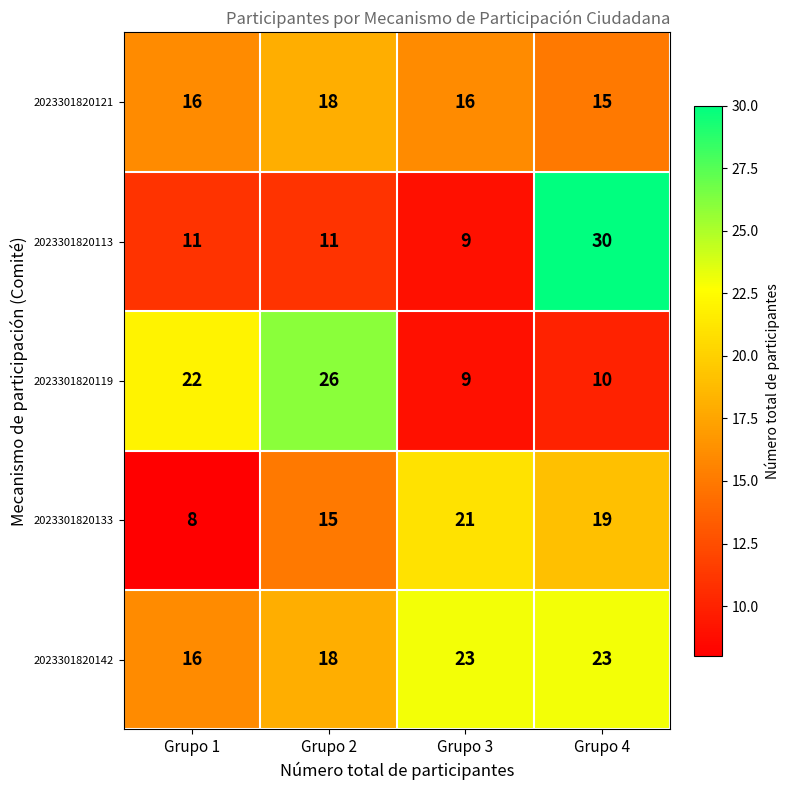

Is it true that 2023301820142 equals 16 at Grupo 1?

True